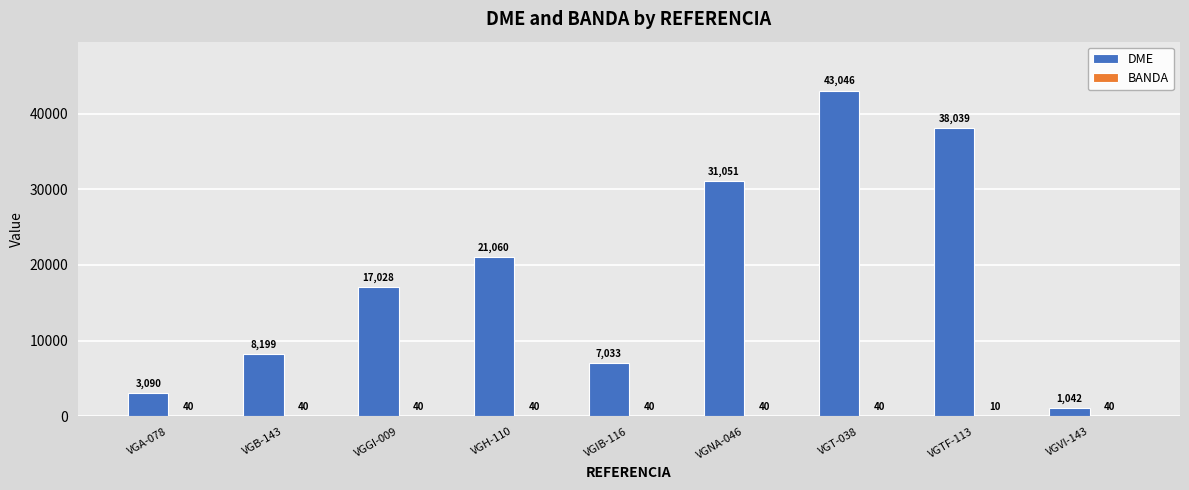

Which series has the largest total across all categories?

DME